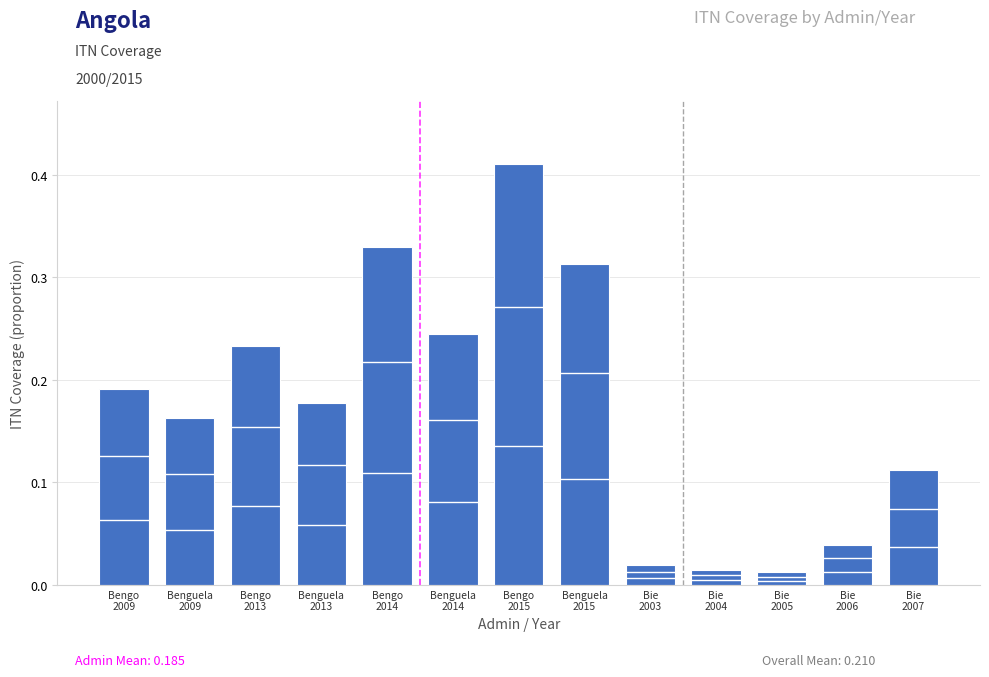

Count the number of categories in the chart.

13